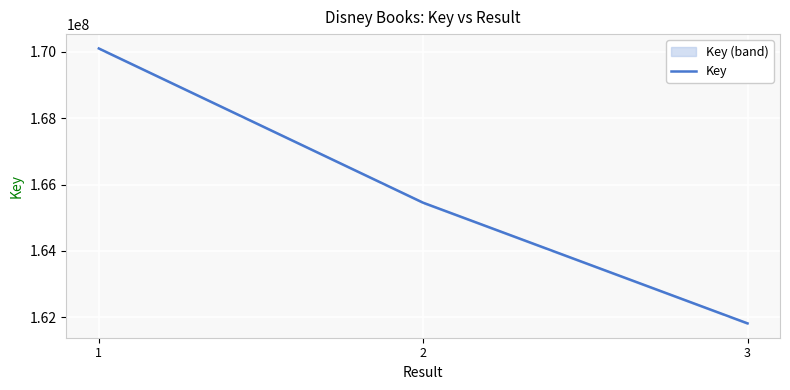

The chart shows a value of 165451949 at 2. True or false?

True